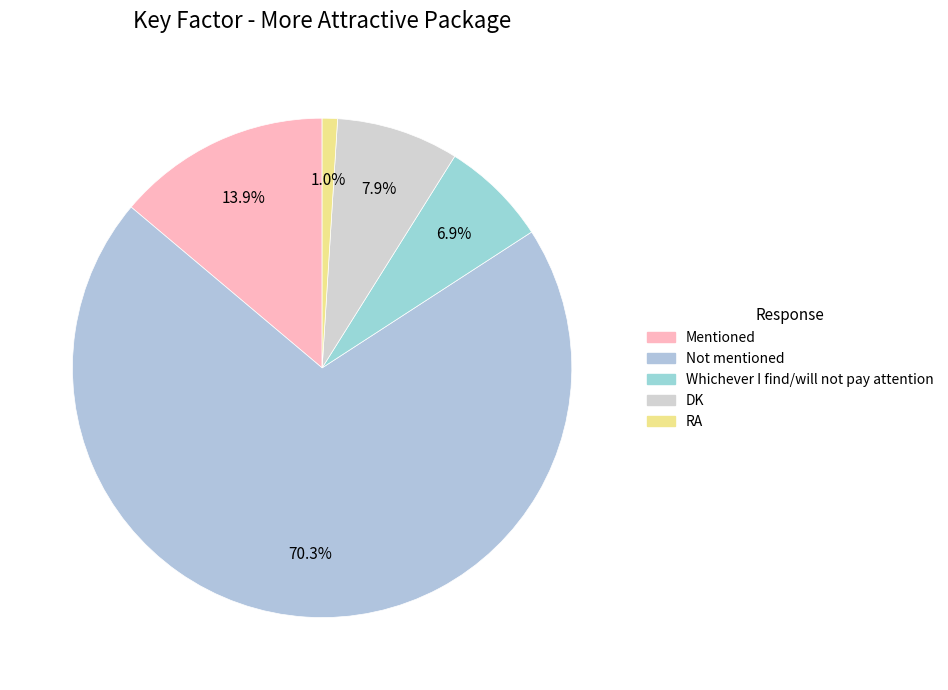

Which slice is the smallest?

RA